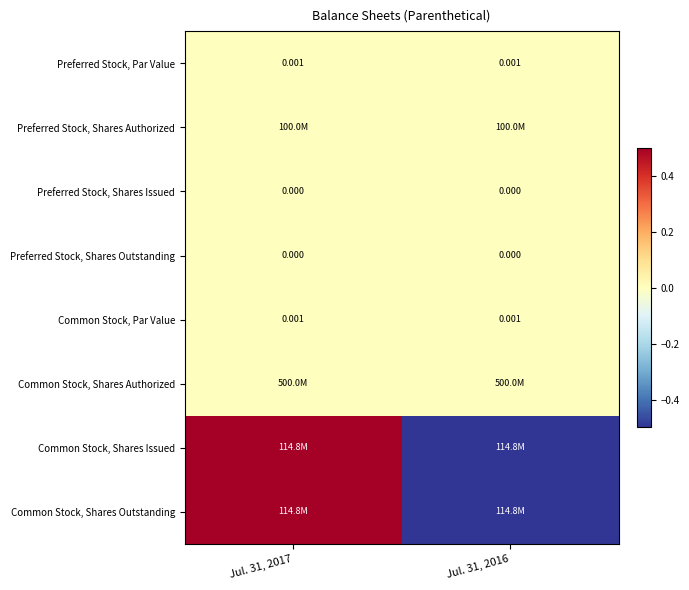

At which label does Common Stock, Shares Outstanding reach its minimum?

Jul. 31, 2016